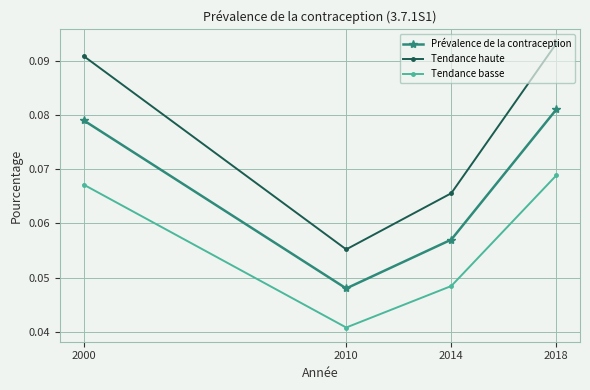

At which label is Tendance haute closest to 0?

2010